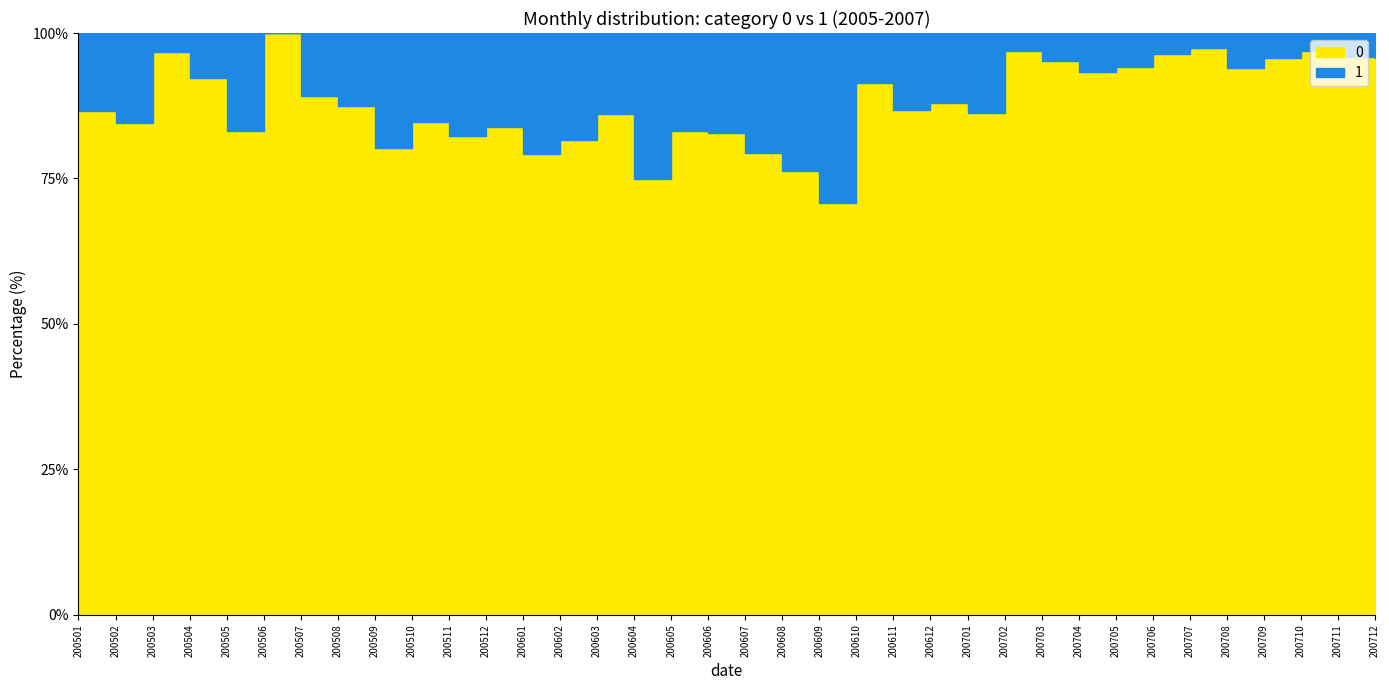

In 1, how many points are higher than both neighbors (excluding endpoints)?

11